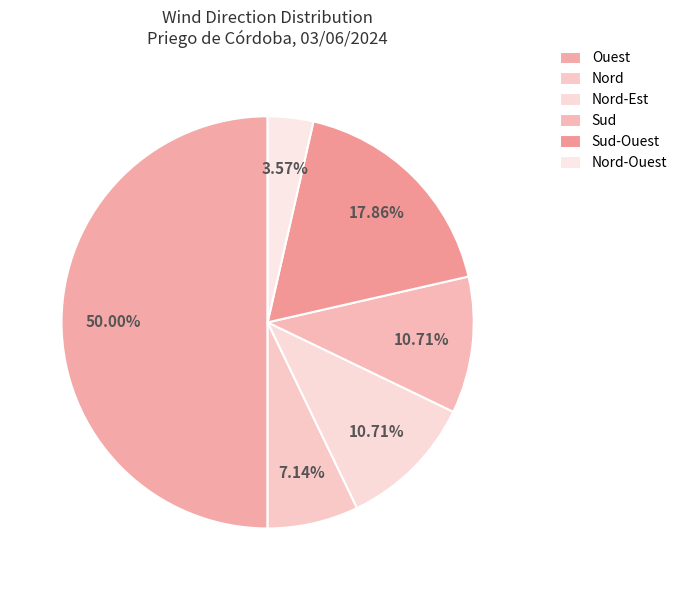

To the nearest percent, what portion does Nord-Est represent?

11%